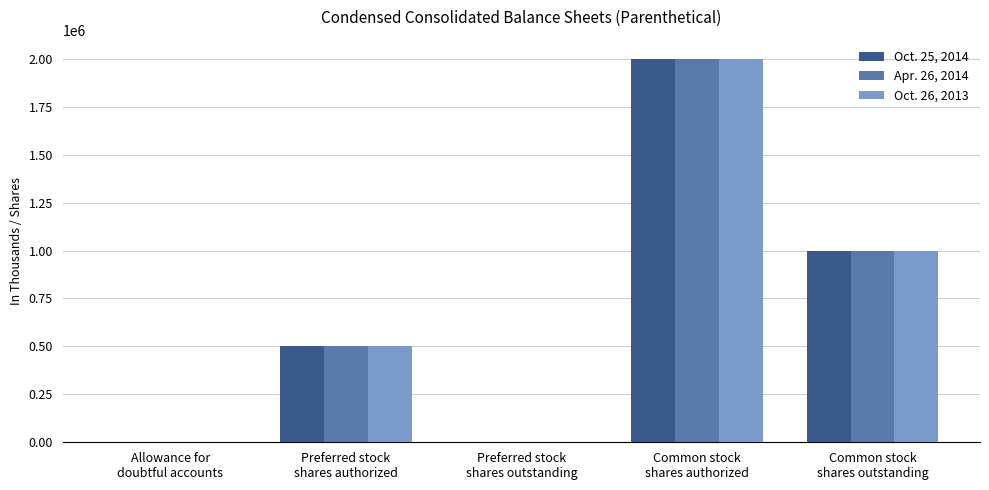

What are all the series names shown in the legend?

Oct. 25, 2014, Apr. 26, 2014, Oct. 26, 2013